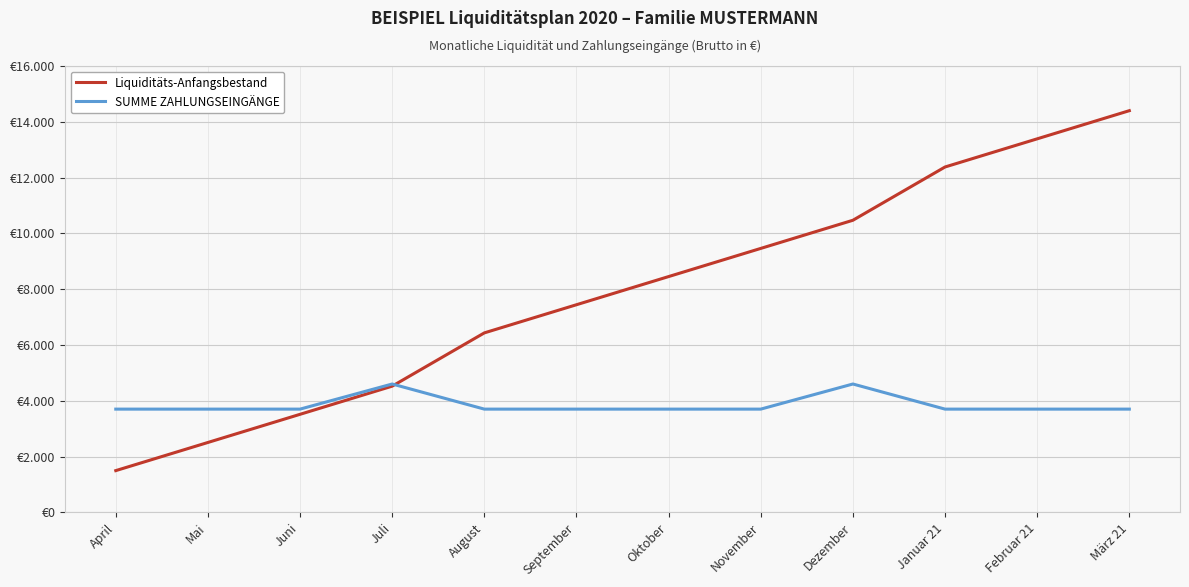

At how many categories does at least one series exceed 4607?

8